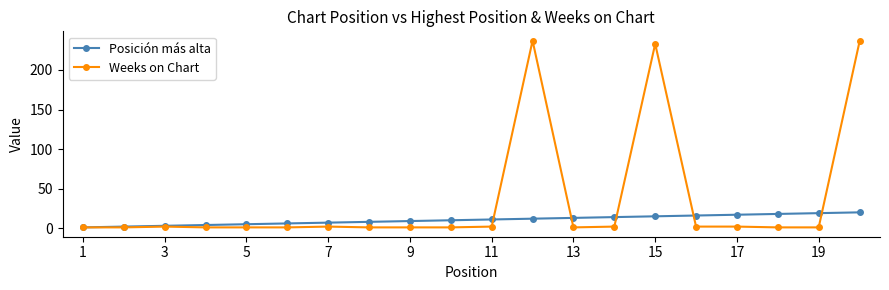

List the series in order of their overall mean, lowest first.

Posición más alta, Weeks on Chart